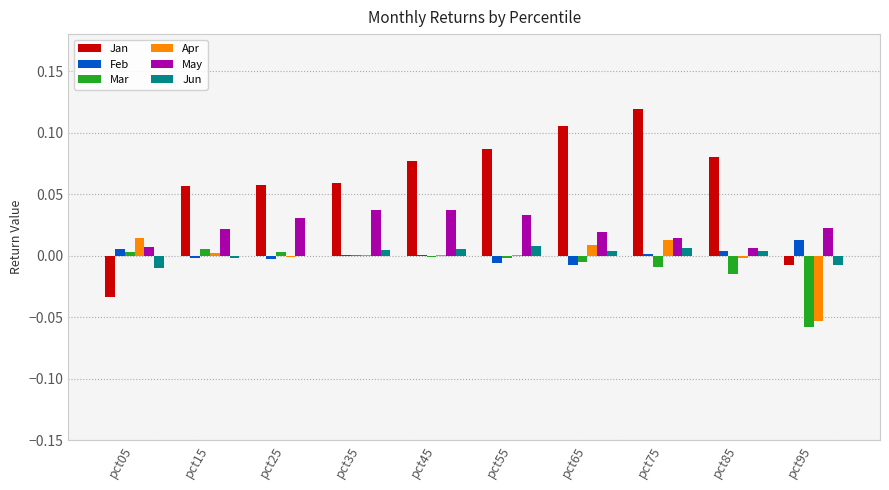

The value of Mar at pct25 is 0.0. True or false?

True